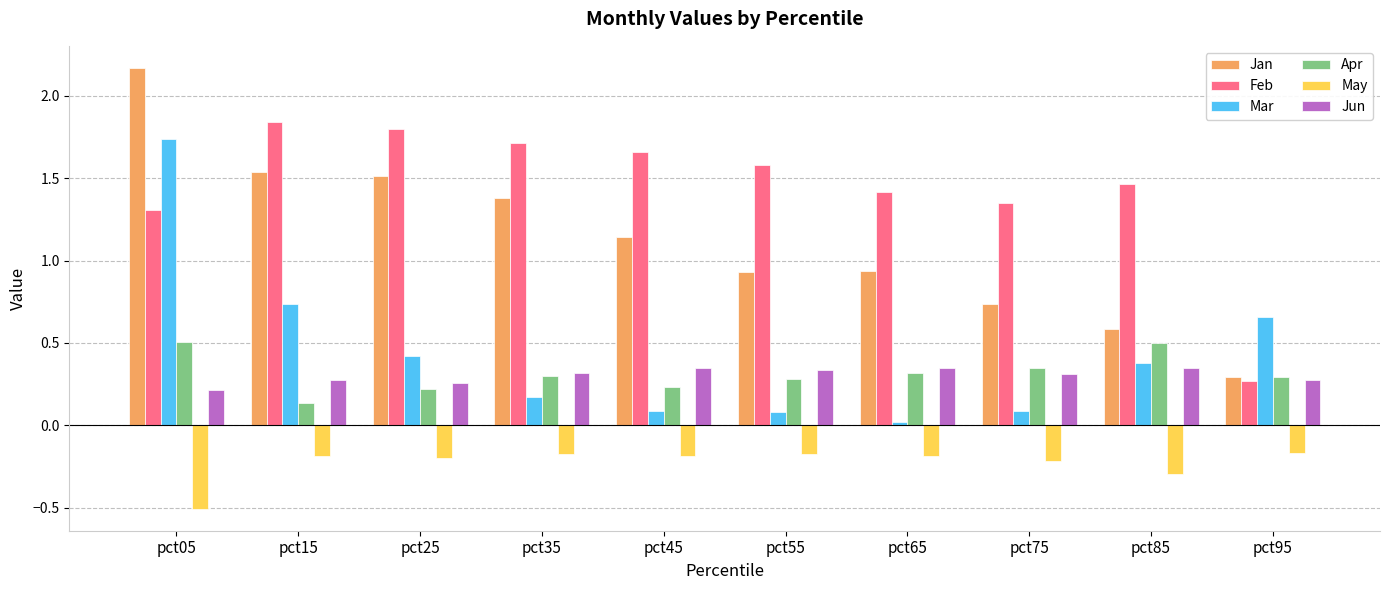

At which label does Jun reach its minimum?

pct05